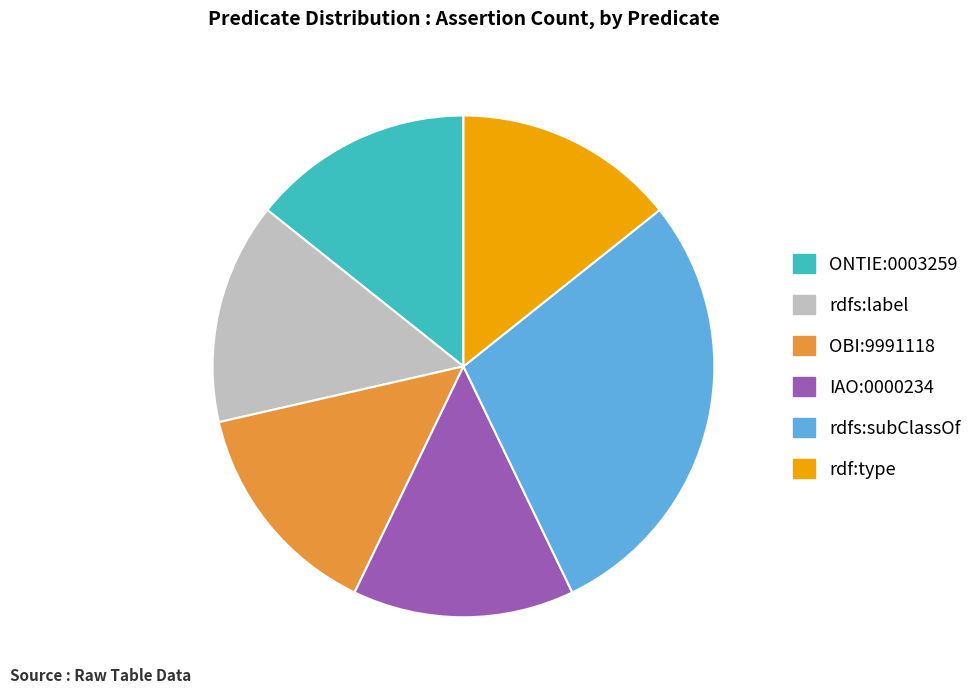

Is the sum of OBI:9991118 and rdfs:subClassOf greater than half?

No